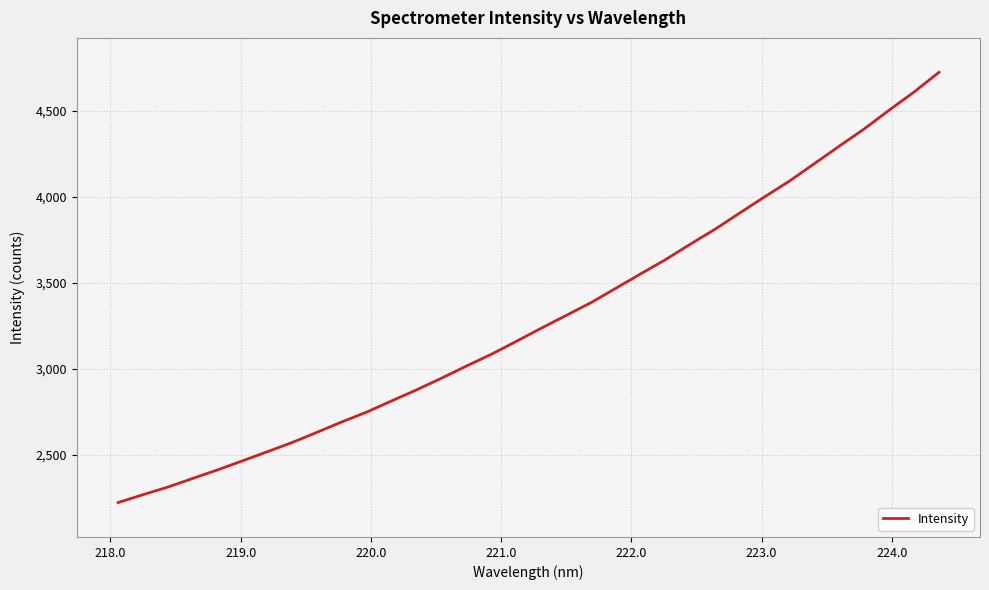

What is the maximum value shown in the chart?

4722.8